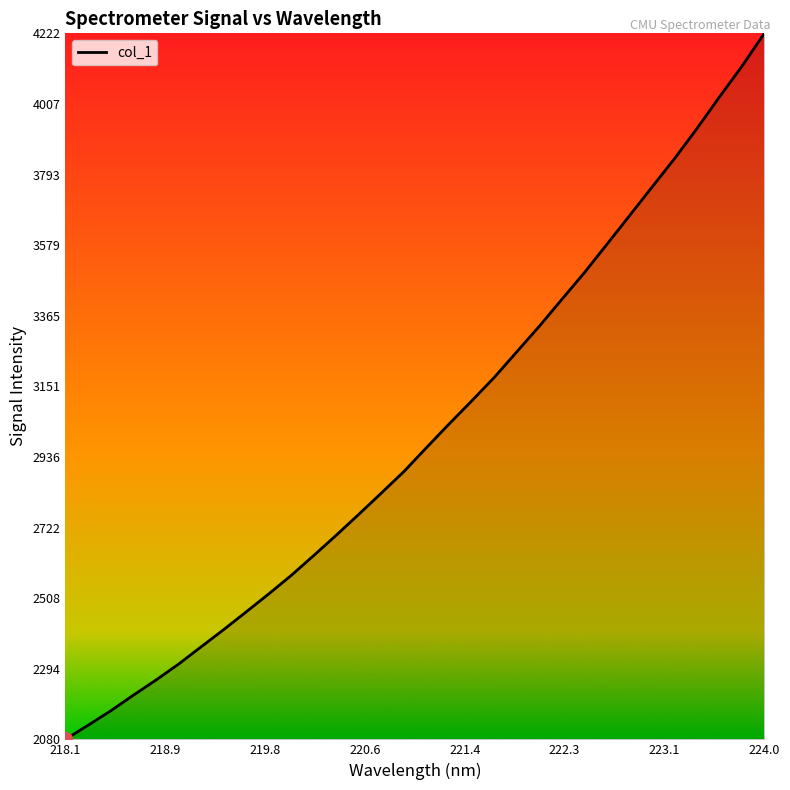

What is the difference between the maximum and minimum values?

2142.2